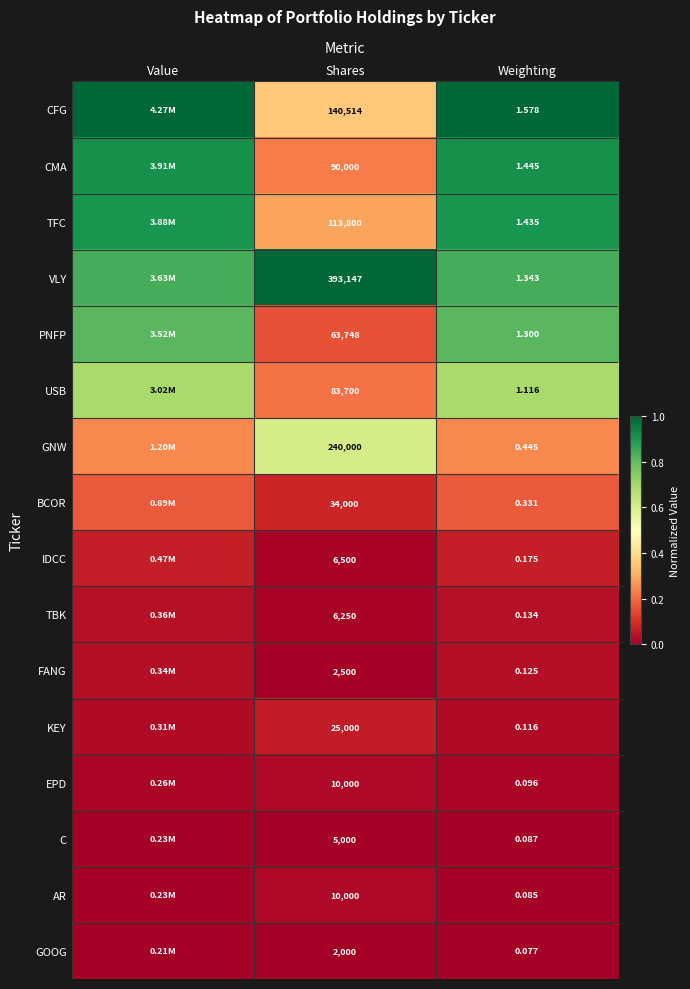

At Weighting, list the series in order from largest to smallest.

CFG, CMA, TFC, VLY, PNFP, USB, GNW, BCOR, IDCC, TBK, FANG, KEY, EPD, C, AR, GOOG